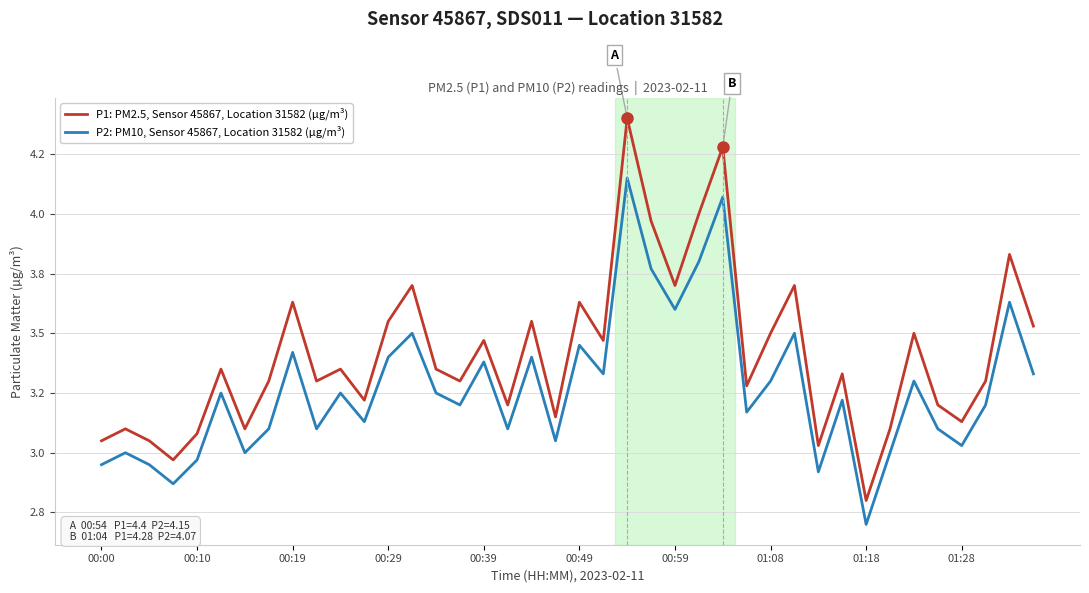

True or false: P2: PM10, Sensor 45867, Location 31582 (µg/m³) and P1: PM2.5, Sensor 45867, Location 31582 (µg/m³) intersect in this chart.

False